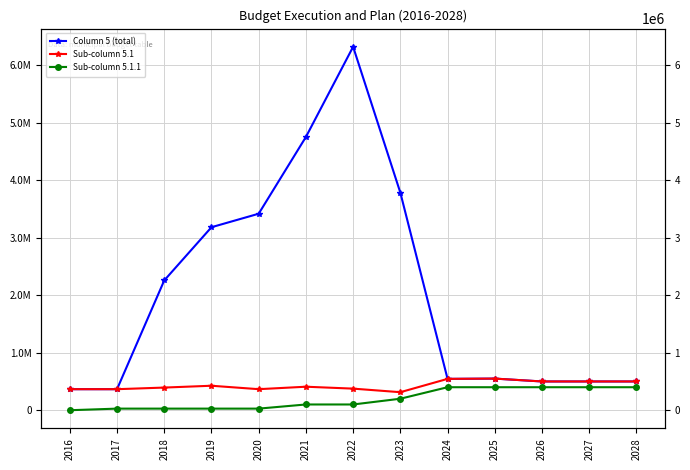

At which label does Column 5 (total) reach its minimum?

2017